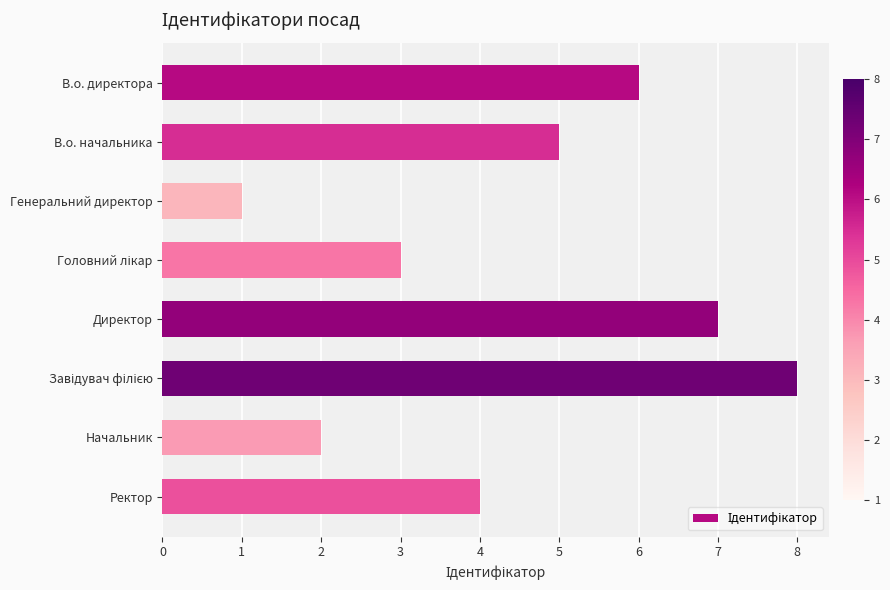

At which label is the value closest to 4?

Ректор